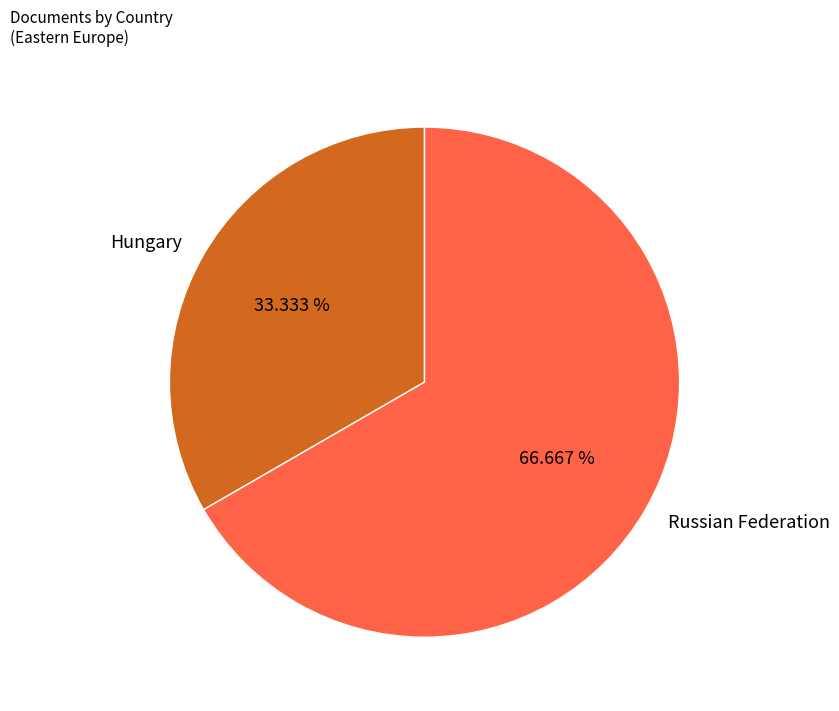

The Russian Federation slice represents 77% of the pie. True or false?

False